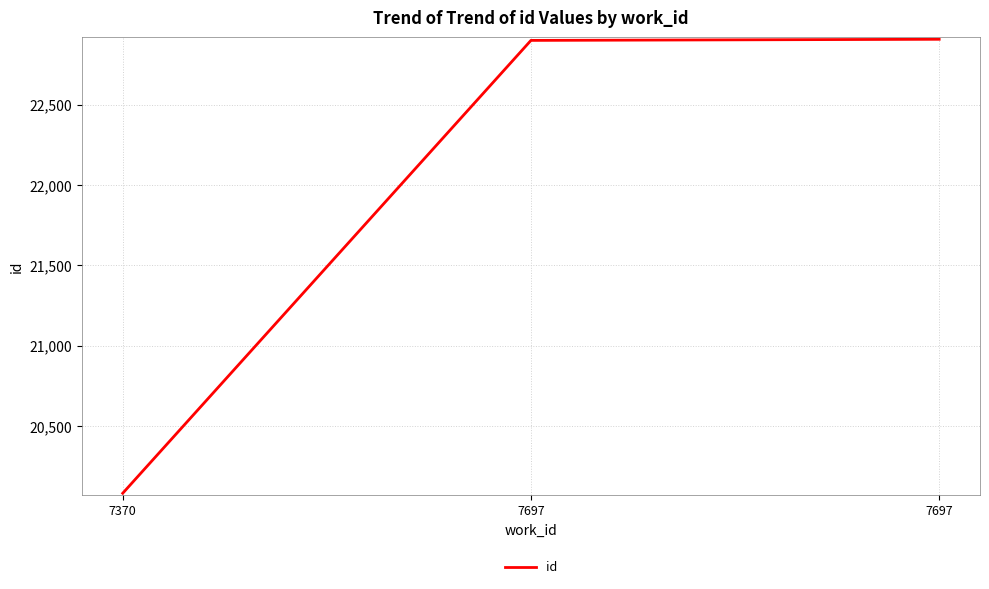

Reading left to right, what are all the values shown in this chart?

7370=20082	7697=22900	7697=22907